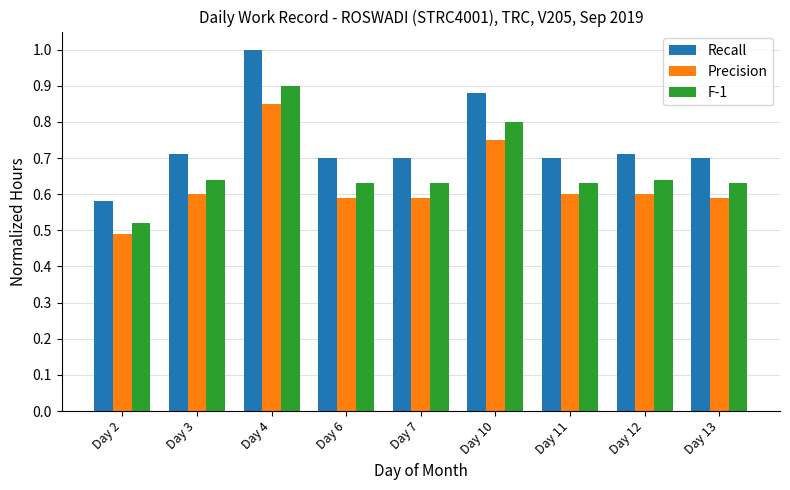

List the series in order of their overall mean, highest first.

Recall, F-1, Precision